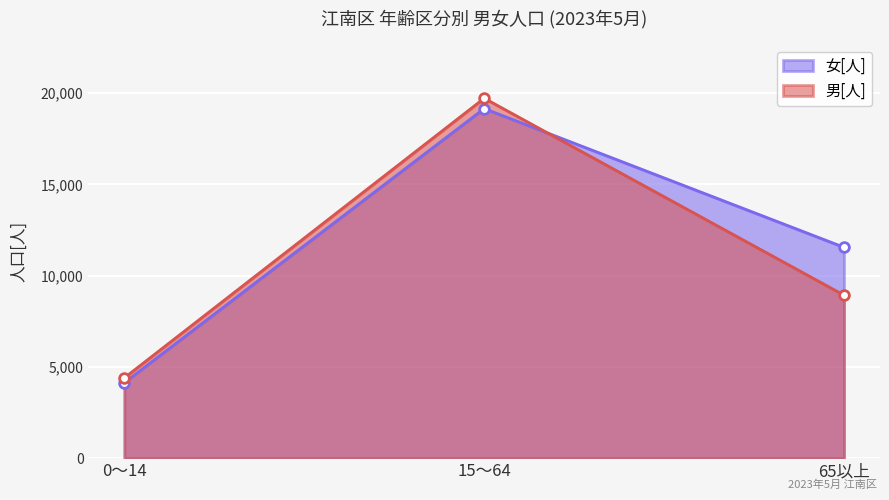

The value of 男[人] at 15～64 is 19727. True or false?

True